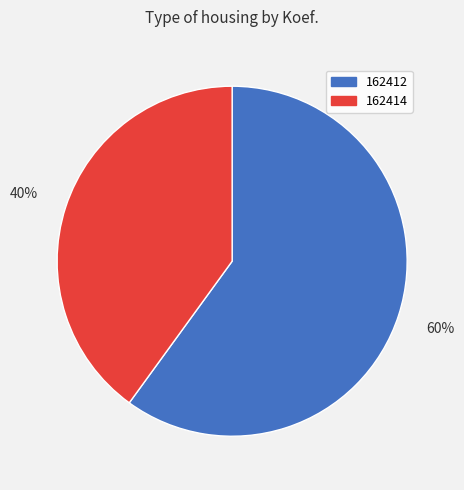

Does 162414 represent more than half of the total?

No